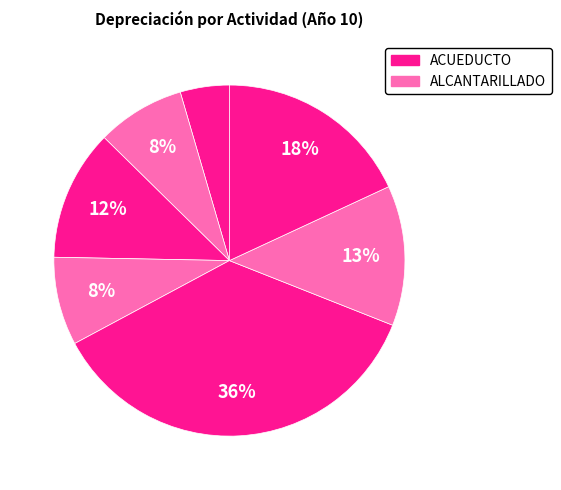

How many segments does this pie chart have?

7